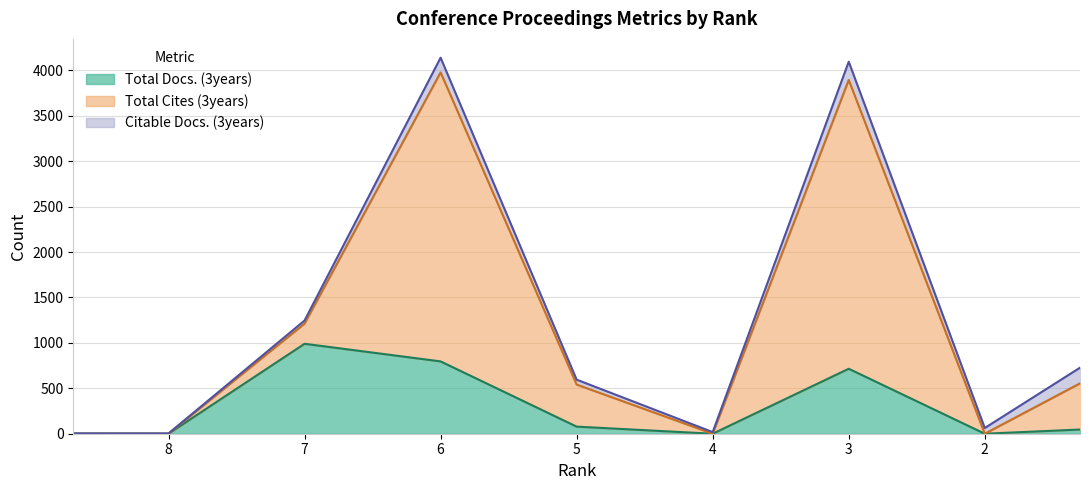

How many interior local peaks does the Total Cites (3years) series have?

2